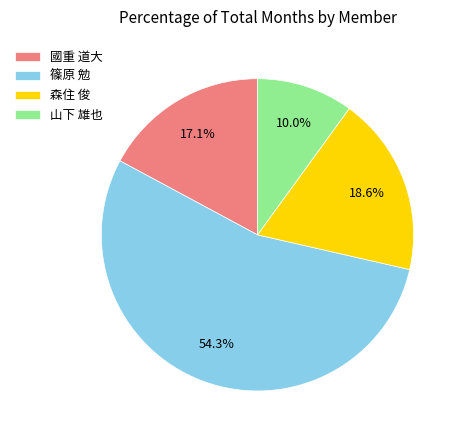

To the nearest percent, what is the difference between the 山下 雄也 and 森住 俊 slice percentages?

9%